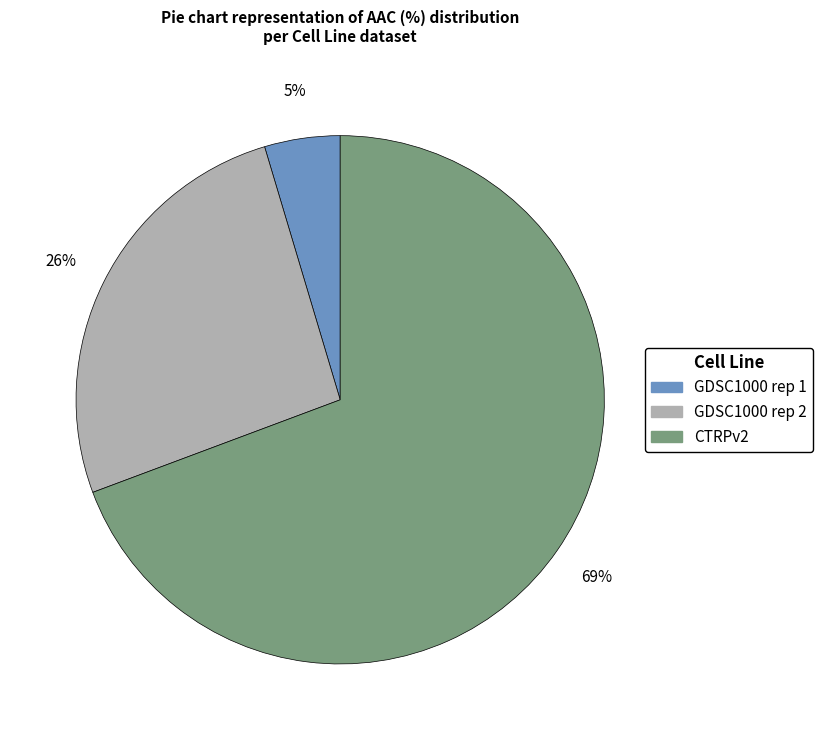

Do CTRPv2 and GDSC1000 rep 1 together represent more than half of the pie?

Yes